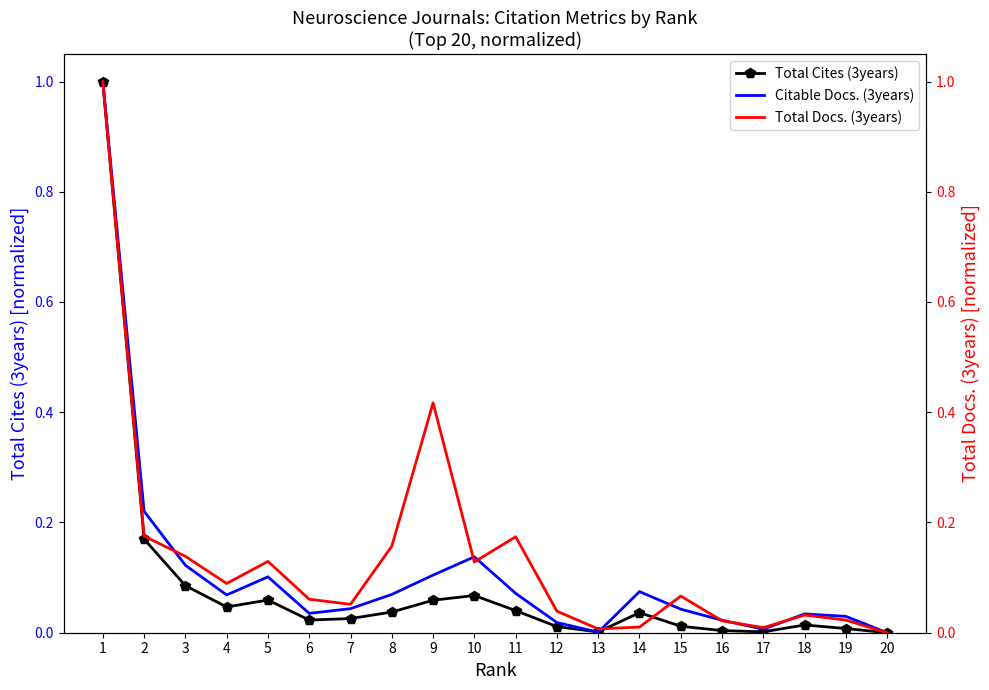

What is the total value across all series at 12?

0.1